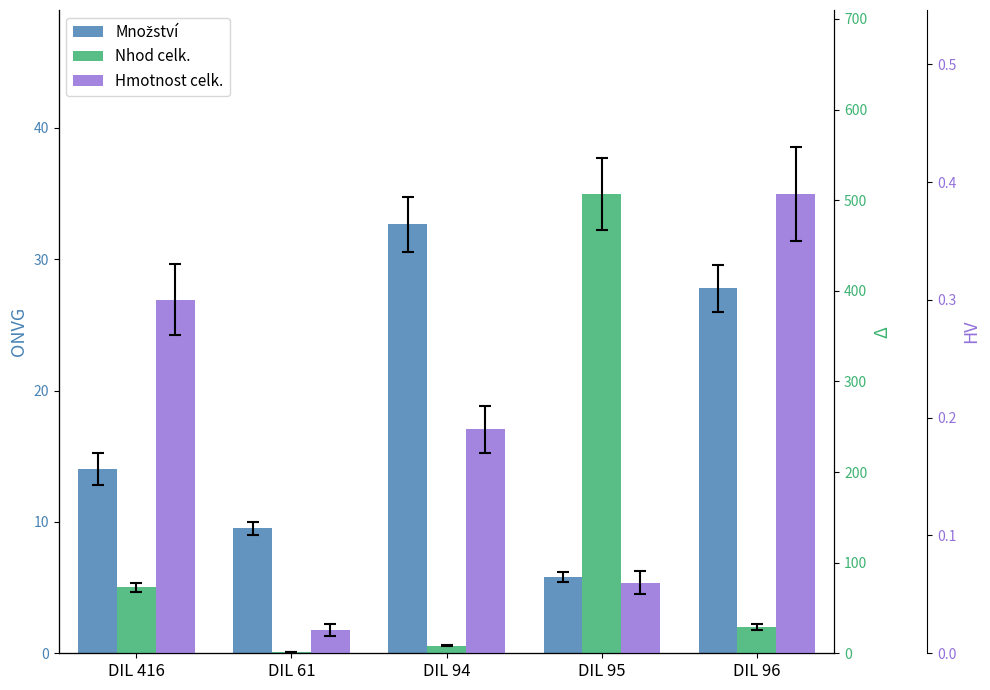

Is it true that Nhod celk. equals 507.0 at DIL 95?

True